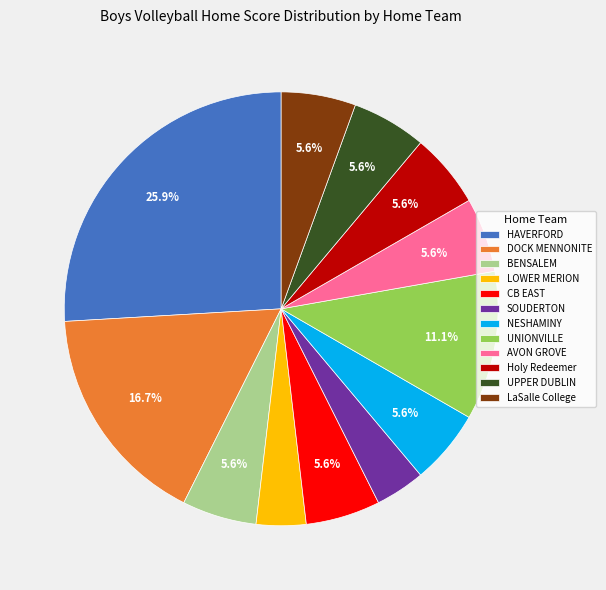

The Holy Redeemer slice represents 6% of the pie. True or false?

True